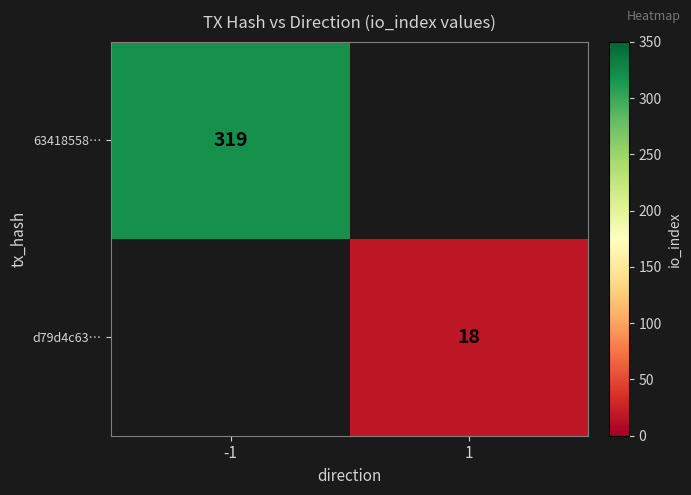

The 63418558… series shows 319 at -1. True or false?

True